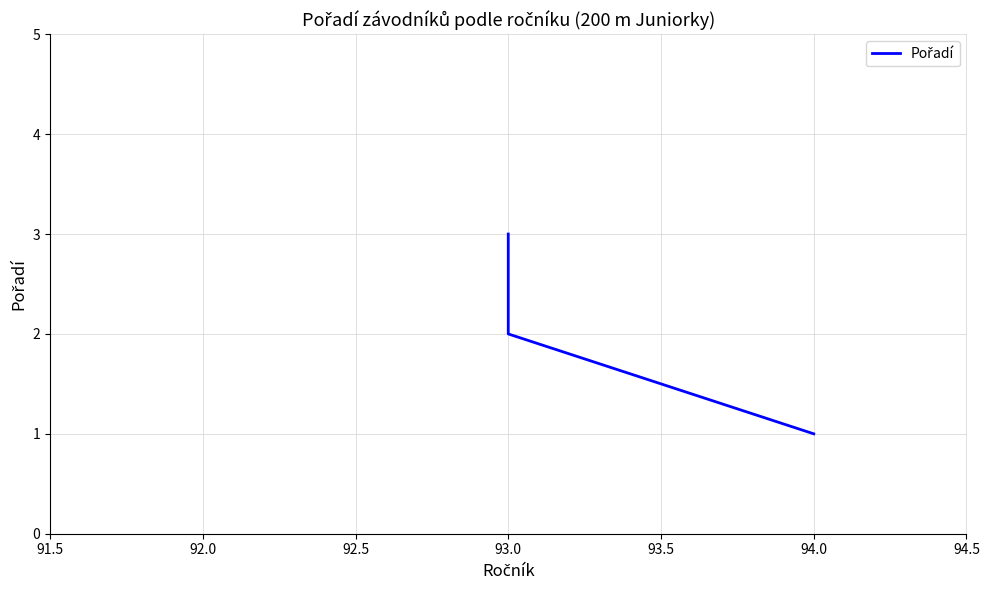

The chart shows a value of 1 at 93.0. True or false?

False